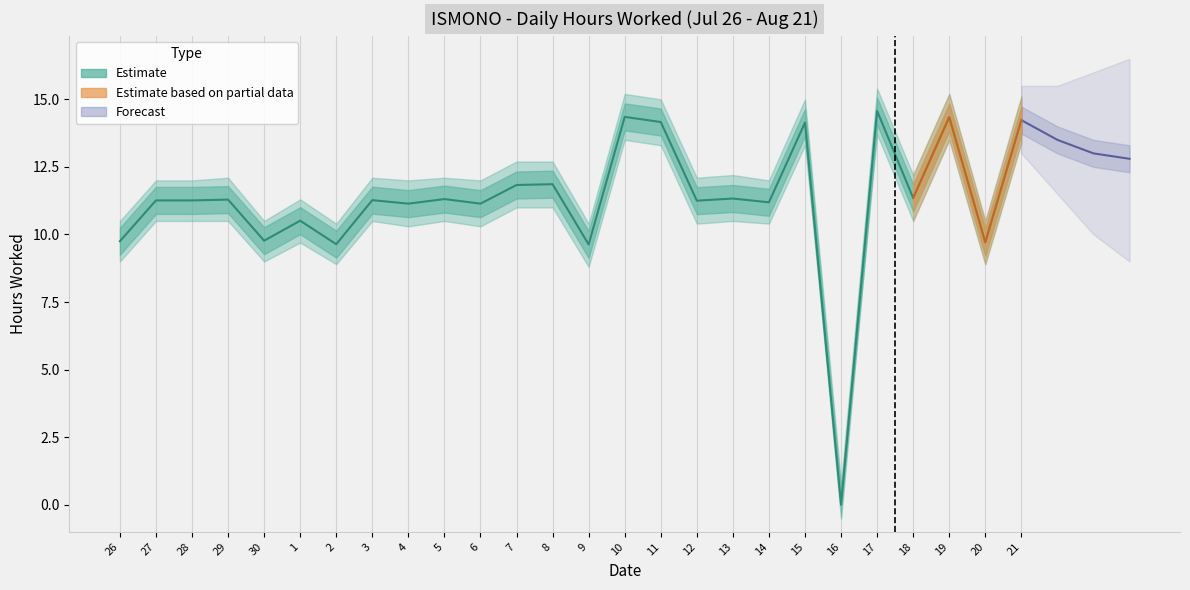

At which category does the chart reach its peak across all series?

17